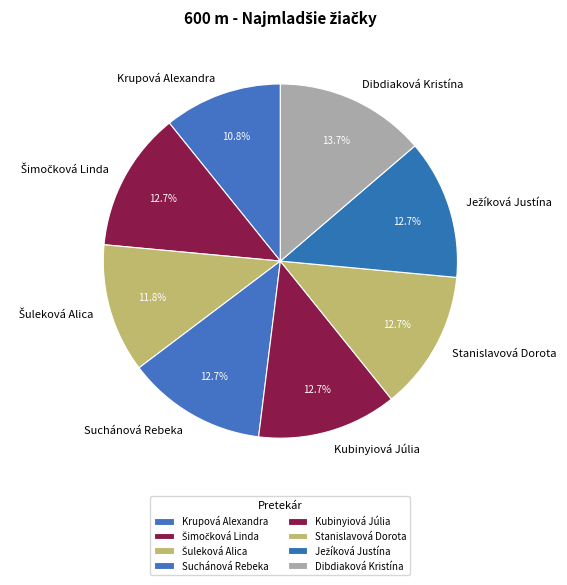

Which category has the smallest portion of the pie?

Krupová Alexandra